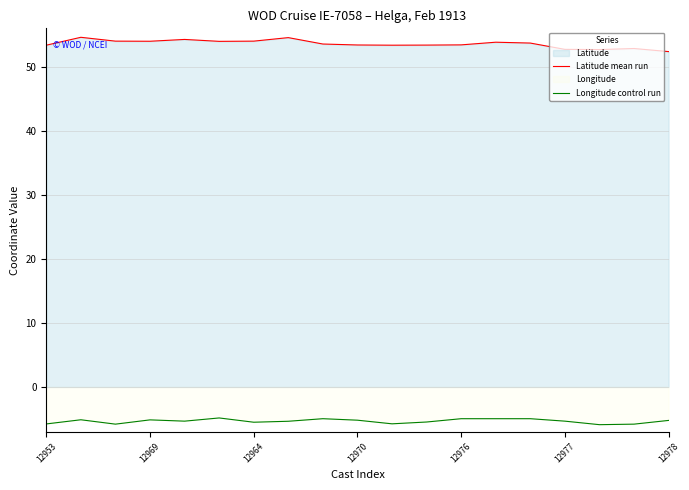

The value of Longitude control run at 14 is -8.2. True or false?

False